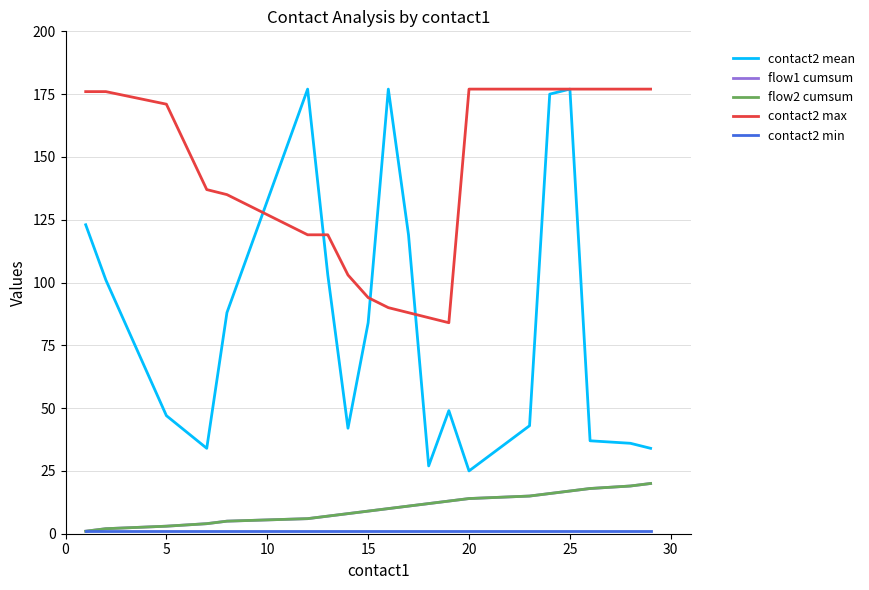

Which series ends up on top after the final intersection of contact2 max and contact2 mean?

contact2 max